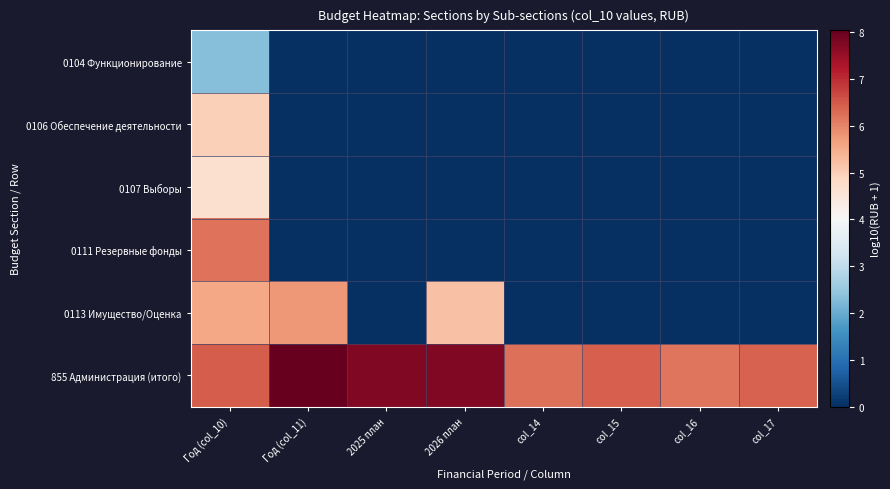

At how many categories does at least one series exceed 3?

8